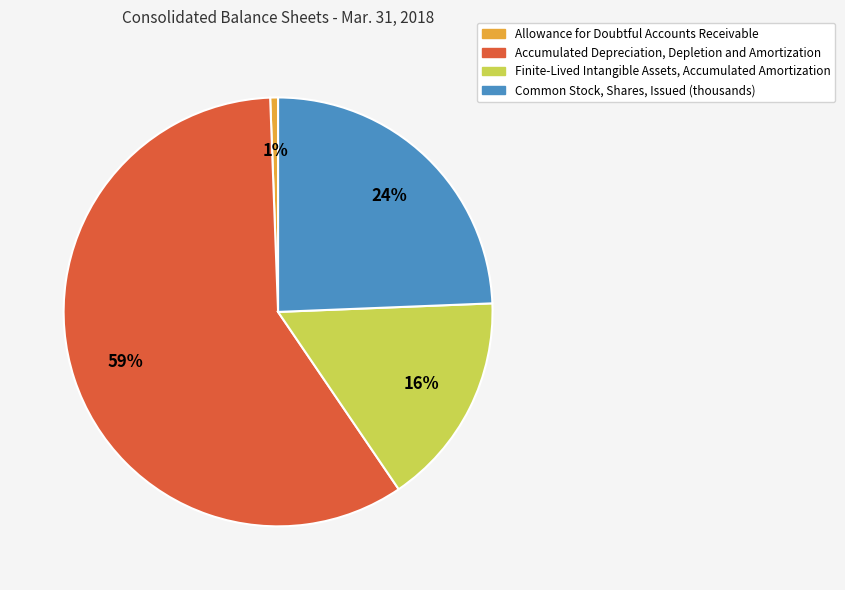

Between Allowance for Doubtful Accounts Receivable and Common Stock, Shares, Issued (thousands), which is larger?

Common Stock, Shares, Issued (thousands)